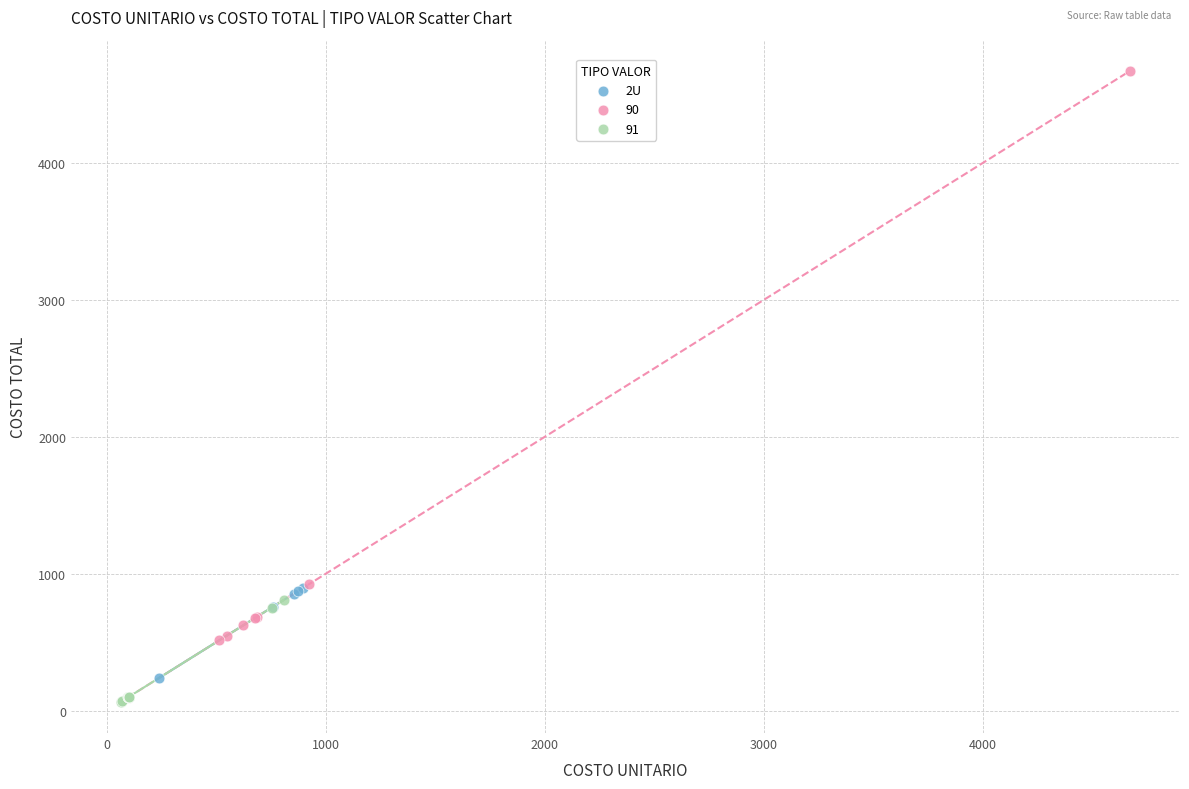

Which series has the widest spread of Y values?

90